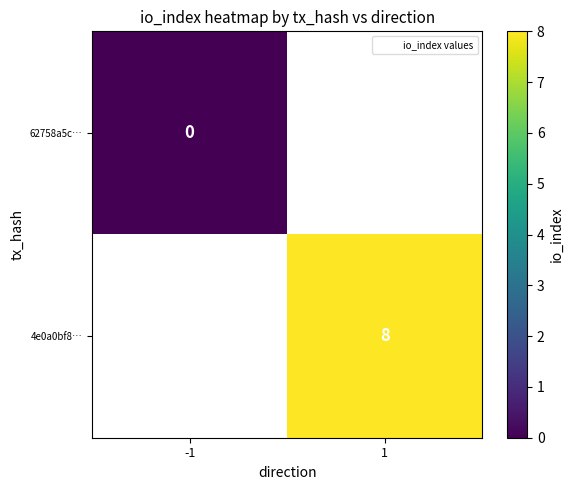

How many series are shown in this chart?

2